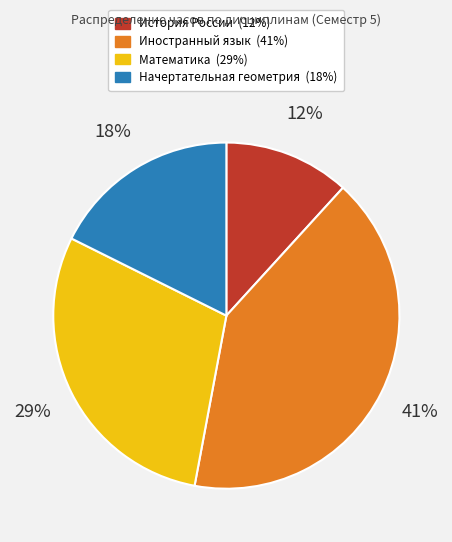

Which has a higher value, Иностранный язык or Математика?

Иностранный язык